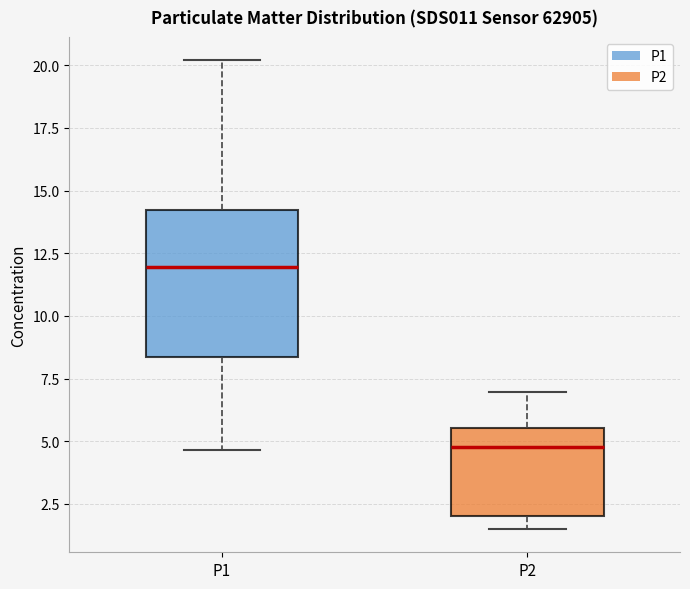

Comparing the boxes themselves (not the whiskers), which one is the tallest?

P1